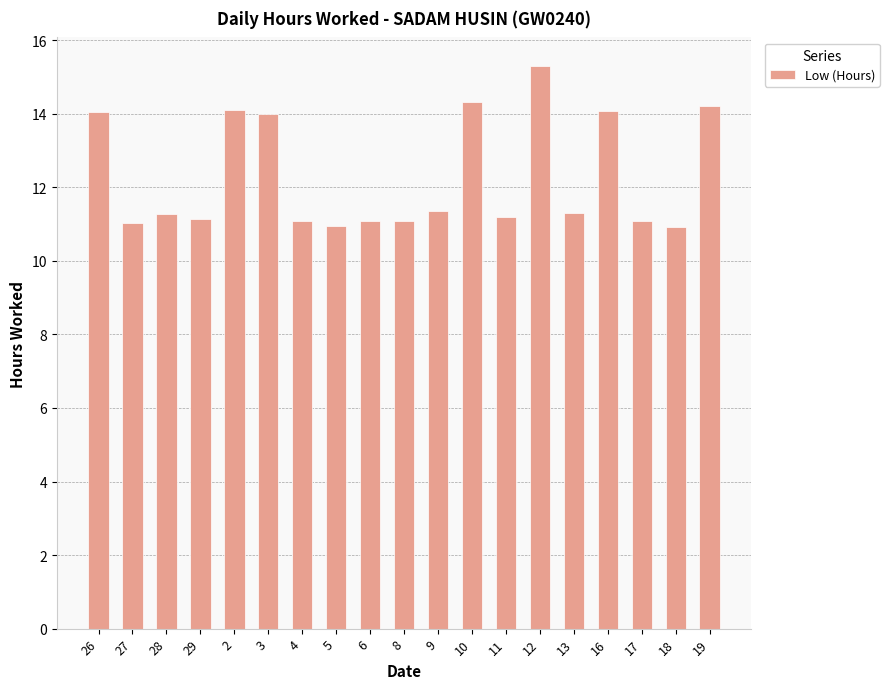

Are the bars horizontal?

No